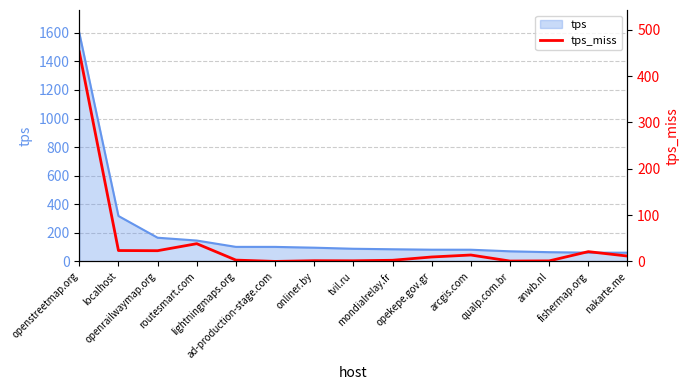

Is it true that the value at nakarte.me is 3.1?

False